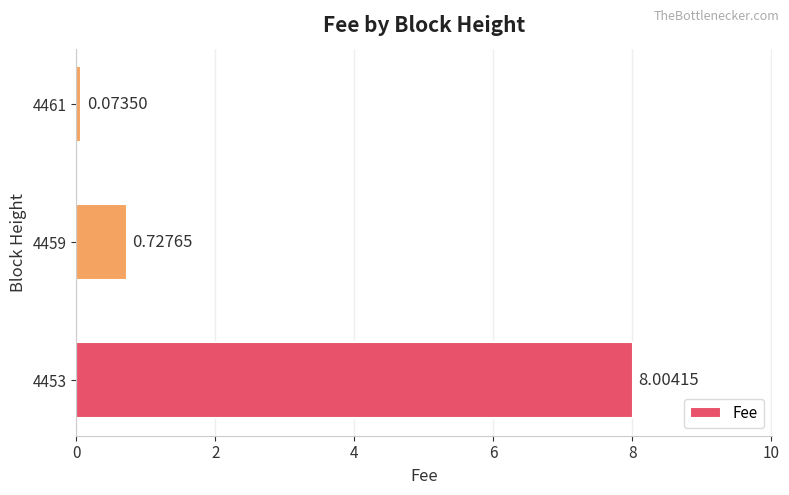

How many categories are shown in the chart?

3